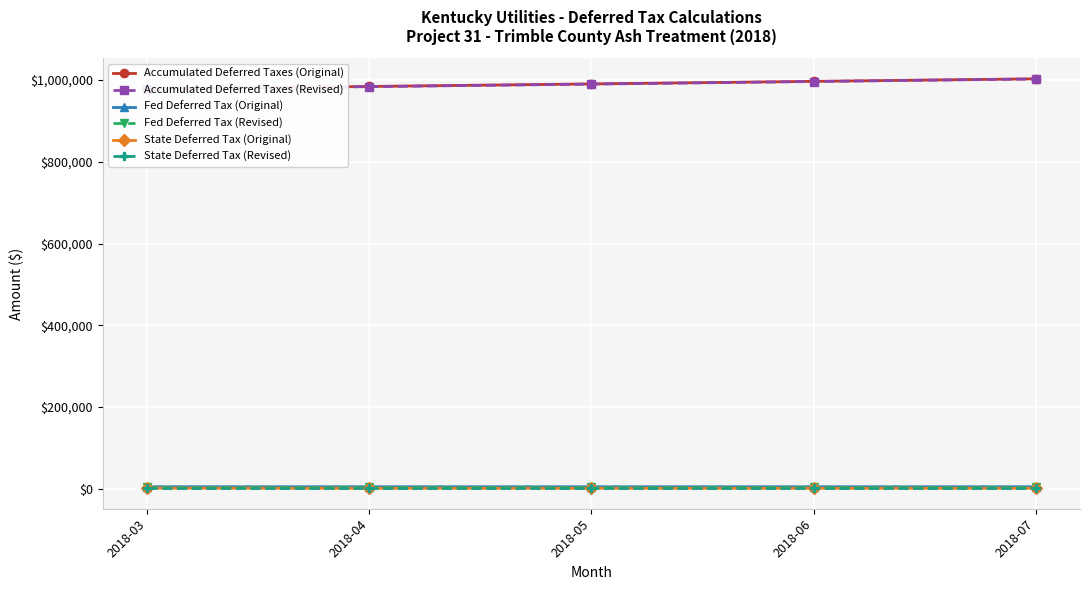

Between 2018-04 and 2018-05, which series saw the biggest shift?

Accumulated Deferred Taxes (Revised)